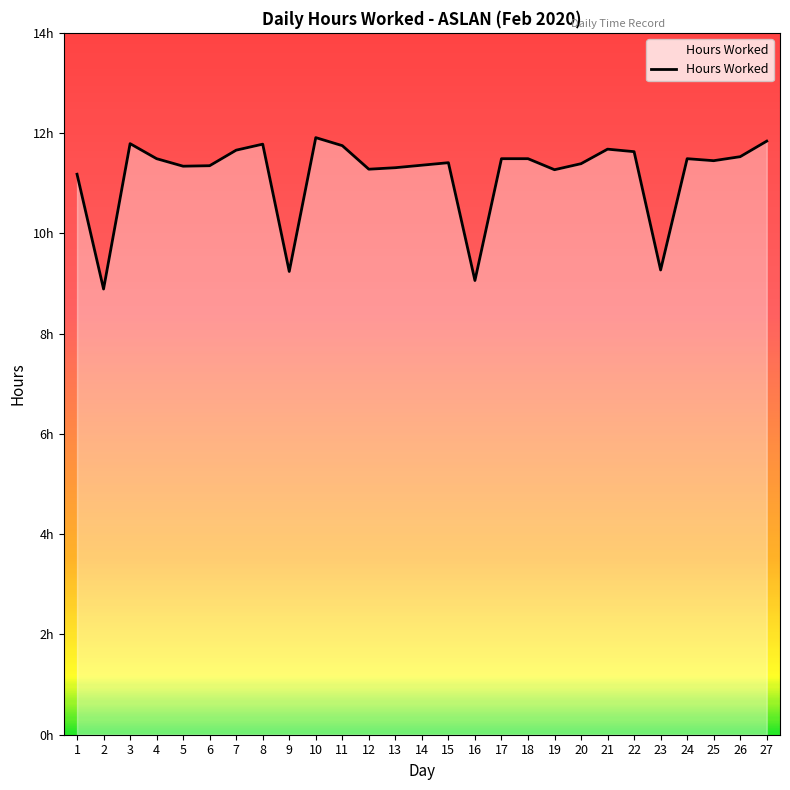

Between 1 and 6, which is larger?

6